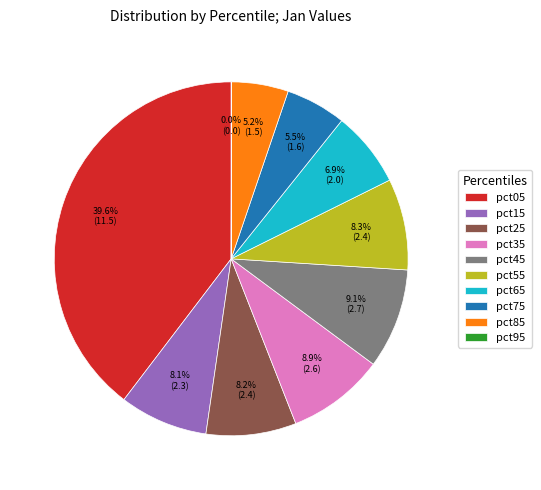

Is there a majority slice in this chart?

No